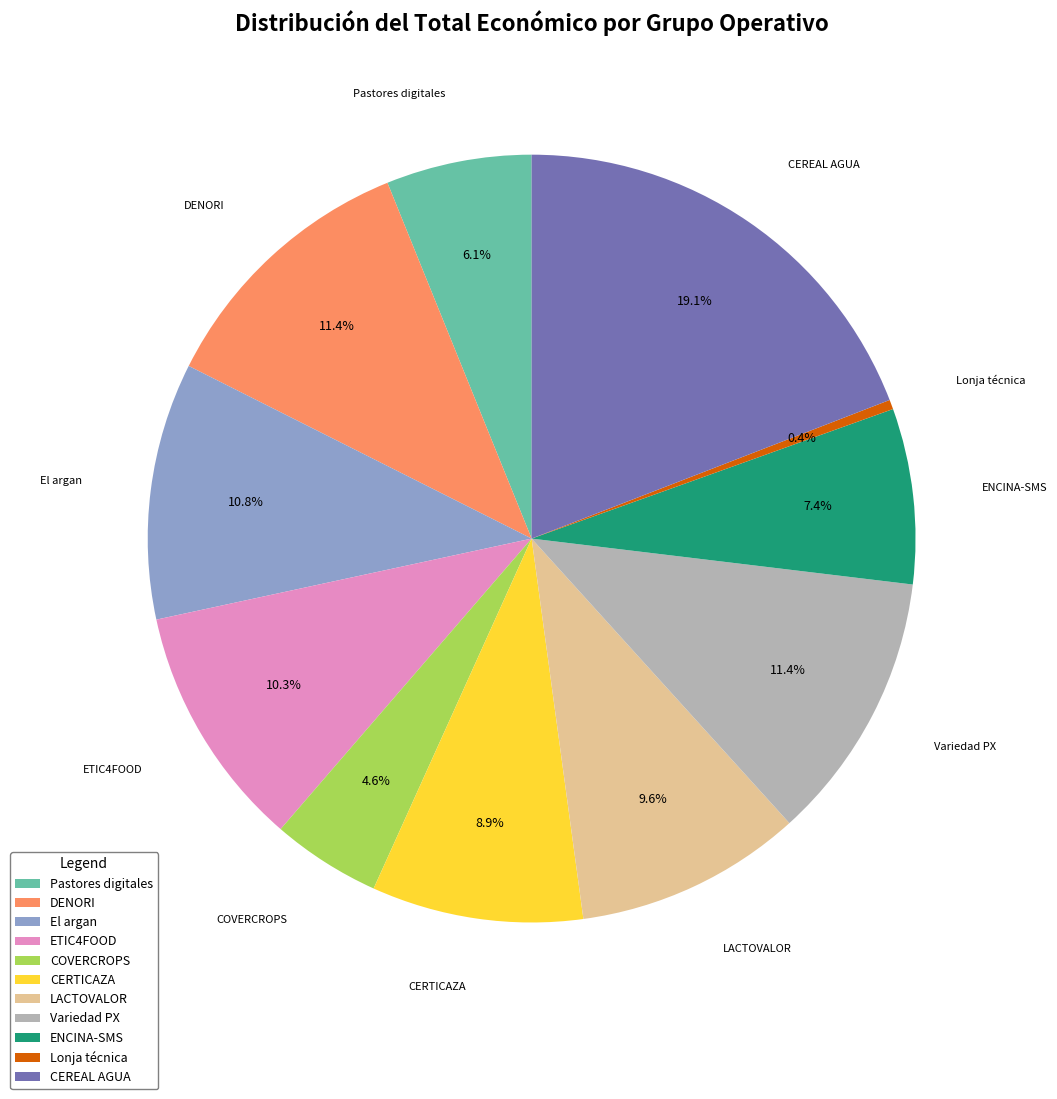

To the nearest percent, what portion does LACTOVALOR represent?

10%